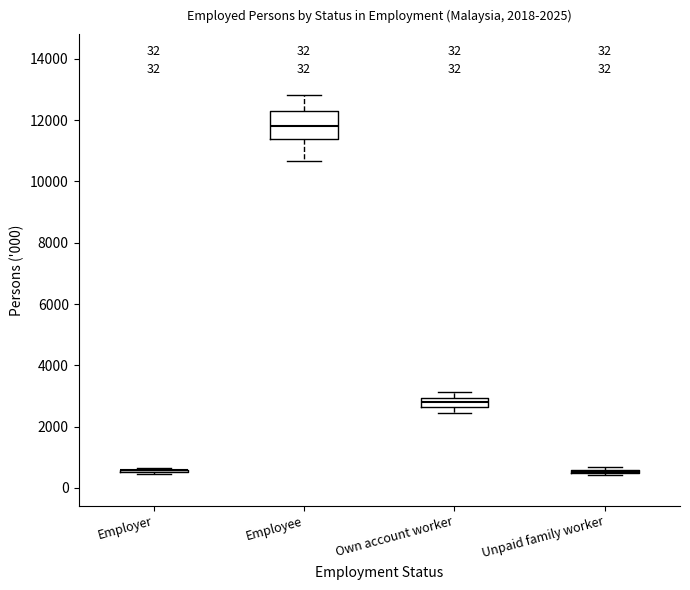

Which box is the tallest, from its lower edge to its upper edge?

Employee